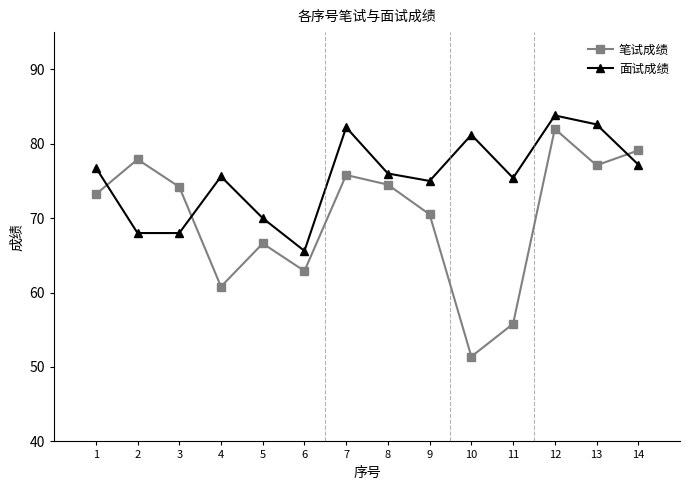

How many lines are shown in the chart?

2